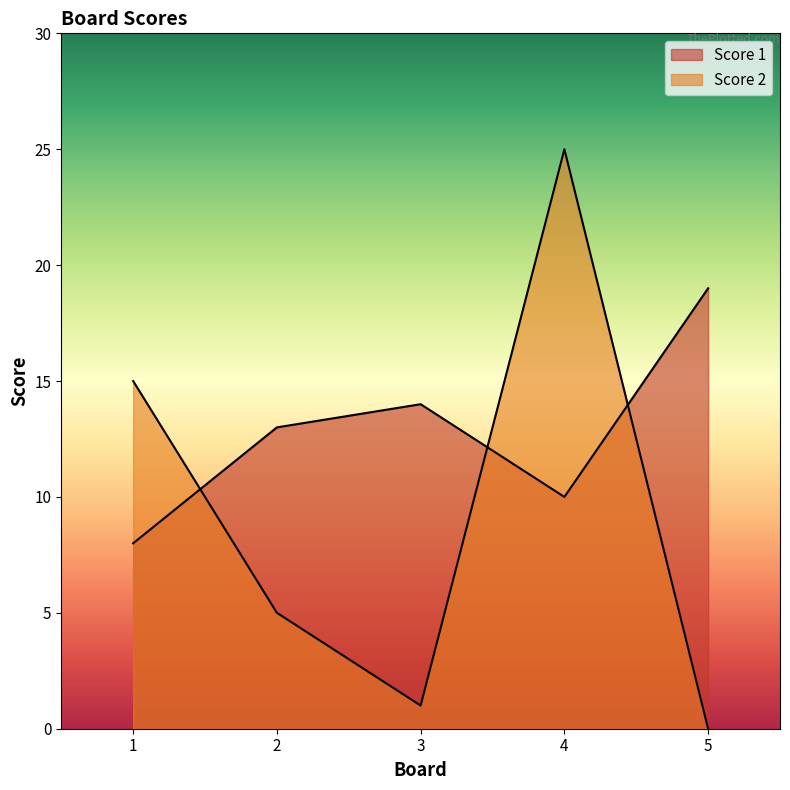

Which category has the lowest value in the Score 1 series?

1